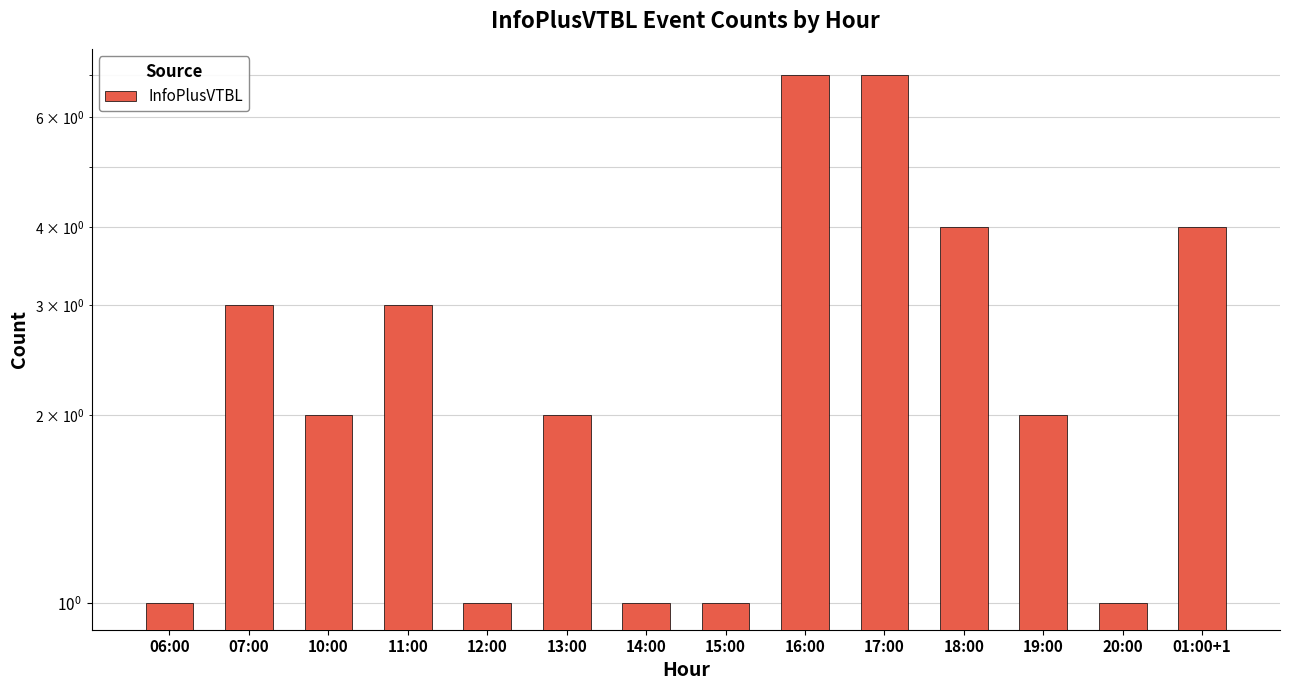

How many bars are there in total?

14